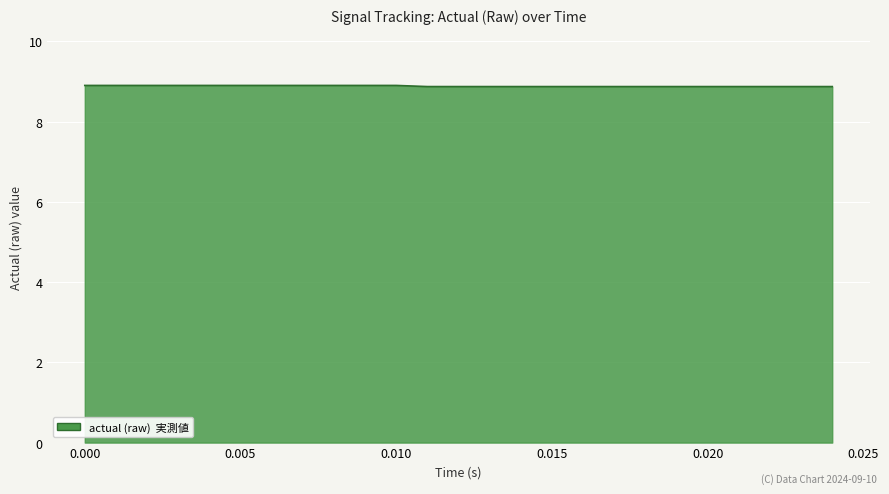

Reading right to left, extract all data points from this chart.

8.9	8.9	8.9	8.9	8.9	8.9	8.9	8.9	8.9	8.9	8.9	8.9	8.9	8.9	8.9	8.9	8.9	8.9	8.9	8.9	8.9	8.9	8.9	8.9